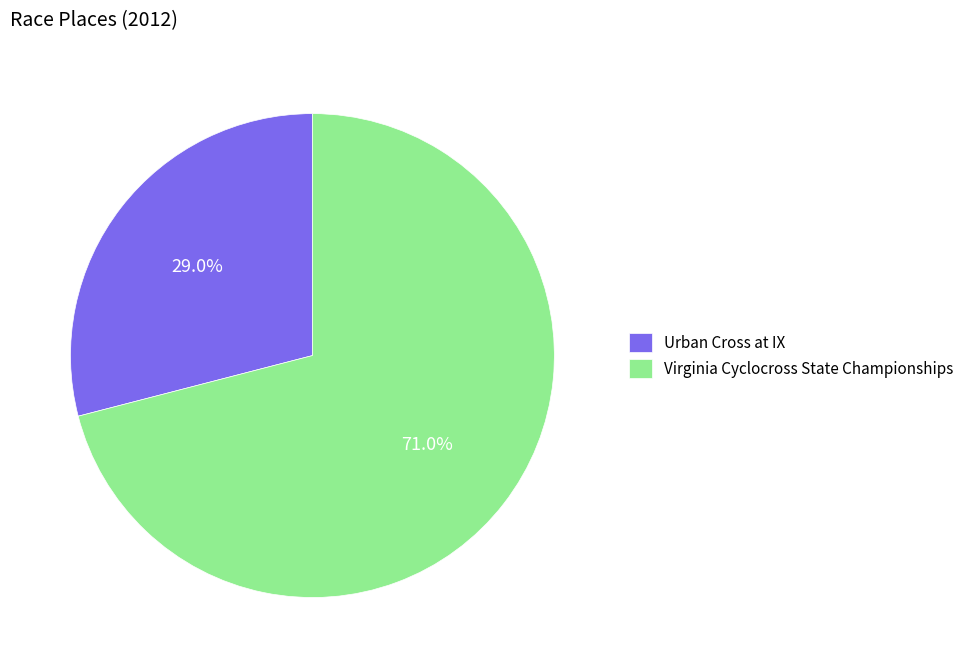

Is it true that Urban Cross at IX is 29% of the pie?

True